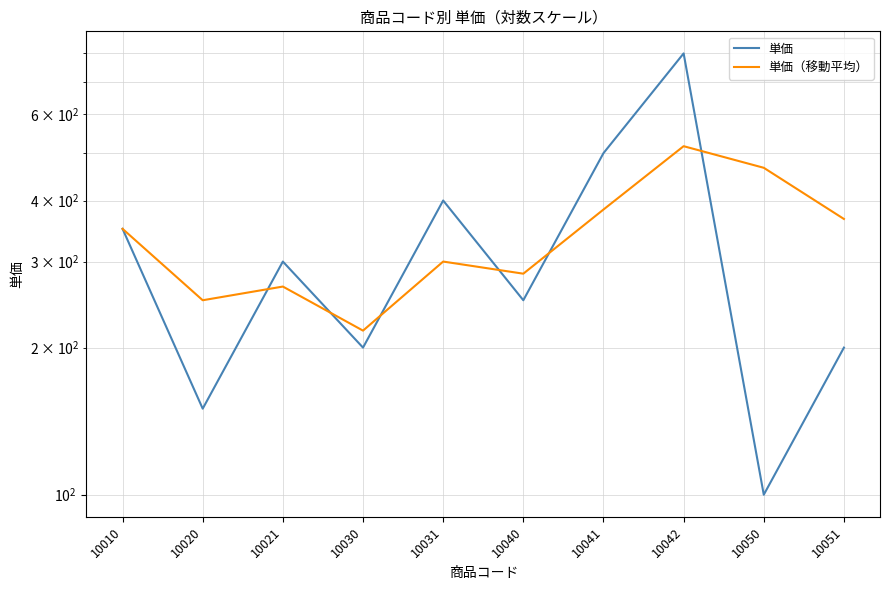

Which series changed the most between 10041 and 10050?

単価